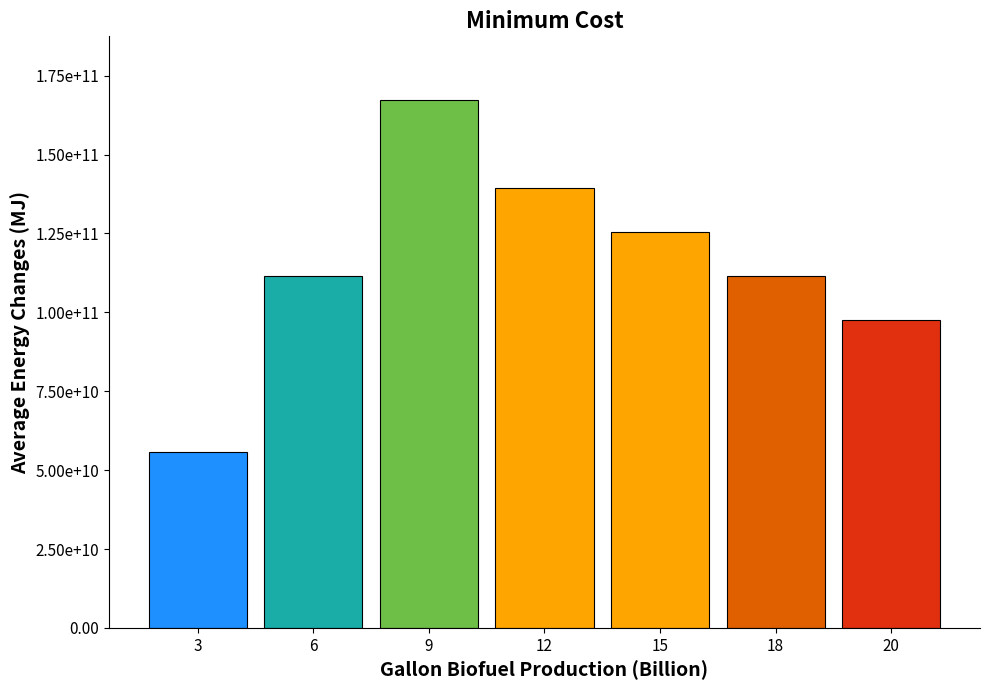

What is the maximum value shown in the chart?

167400000000